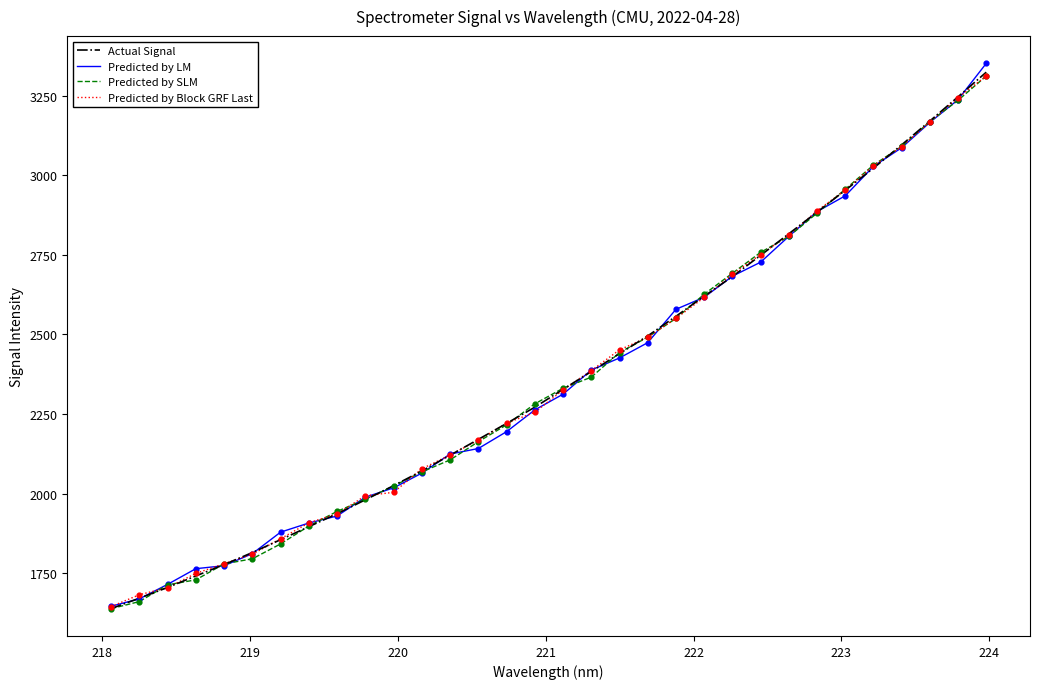

What is the lowest value of the Predicted by LM series?

1645.9